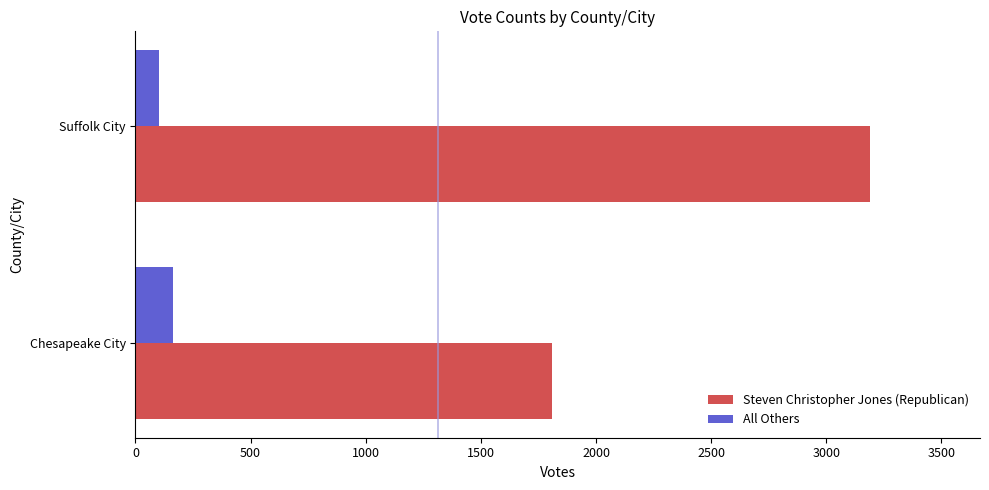

What is the highest value of the All Others series?

162